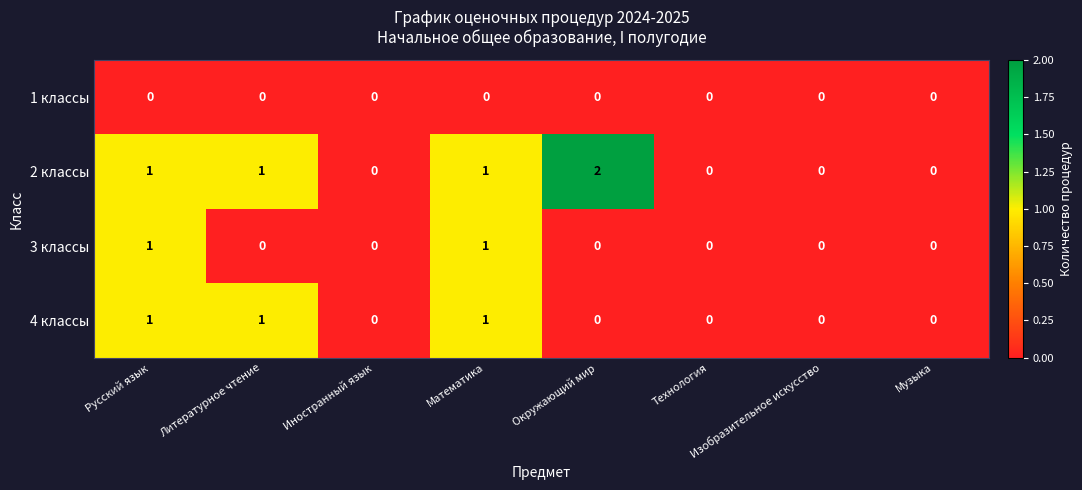

How many series are shown in this chart?

4